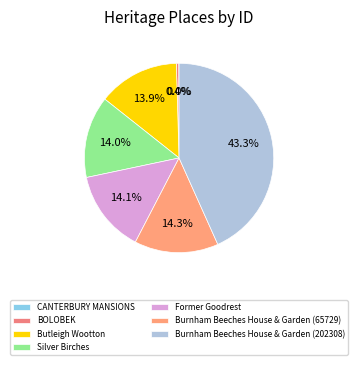

The CANTERBURY MANSIONS slice represents 0% of the pie. True or false?

True